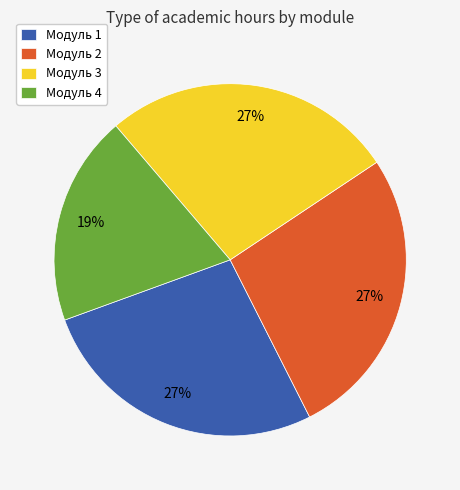

How many segments does this pie chart have?

4